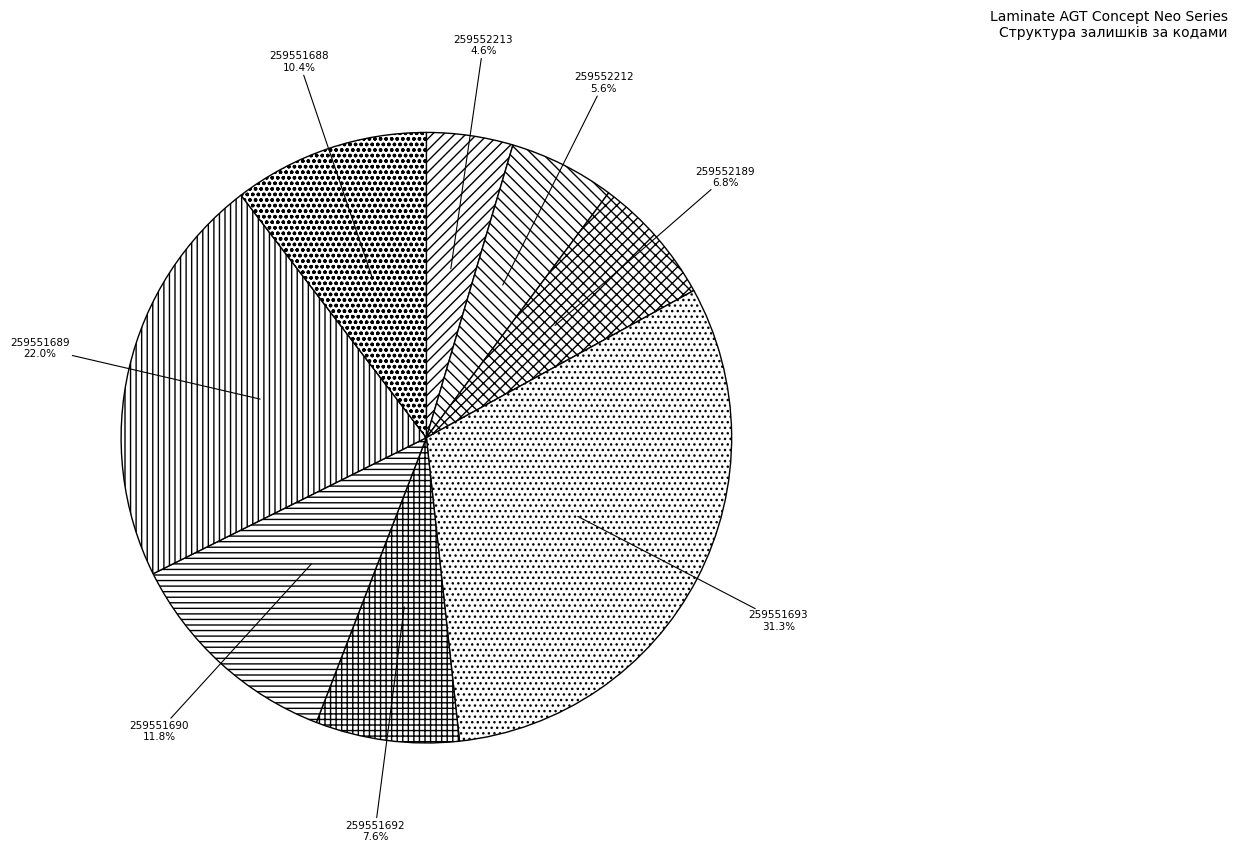

Which slice is the smallest?

259552213